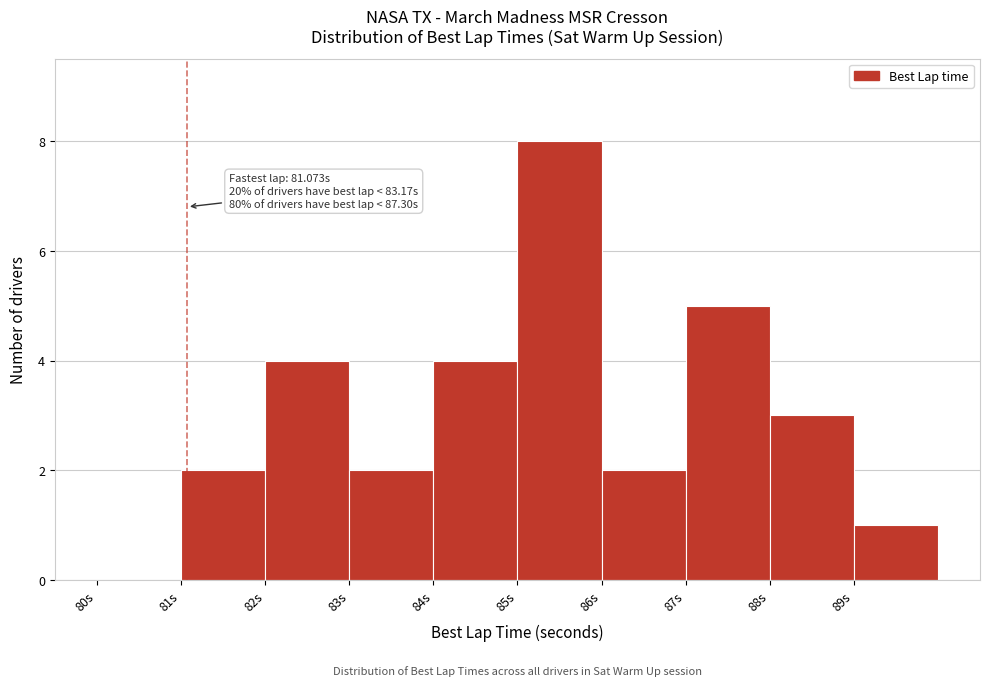

Over which range of the x-axis is the bar tallest?

85 to 86